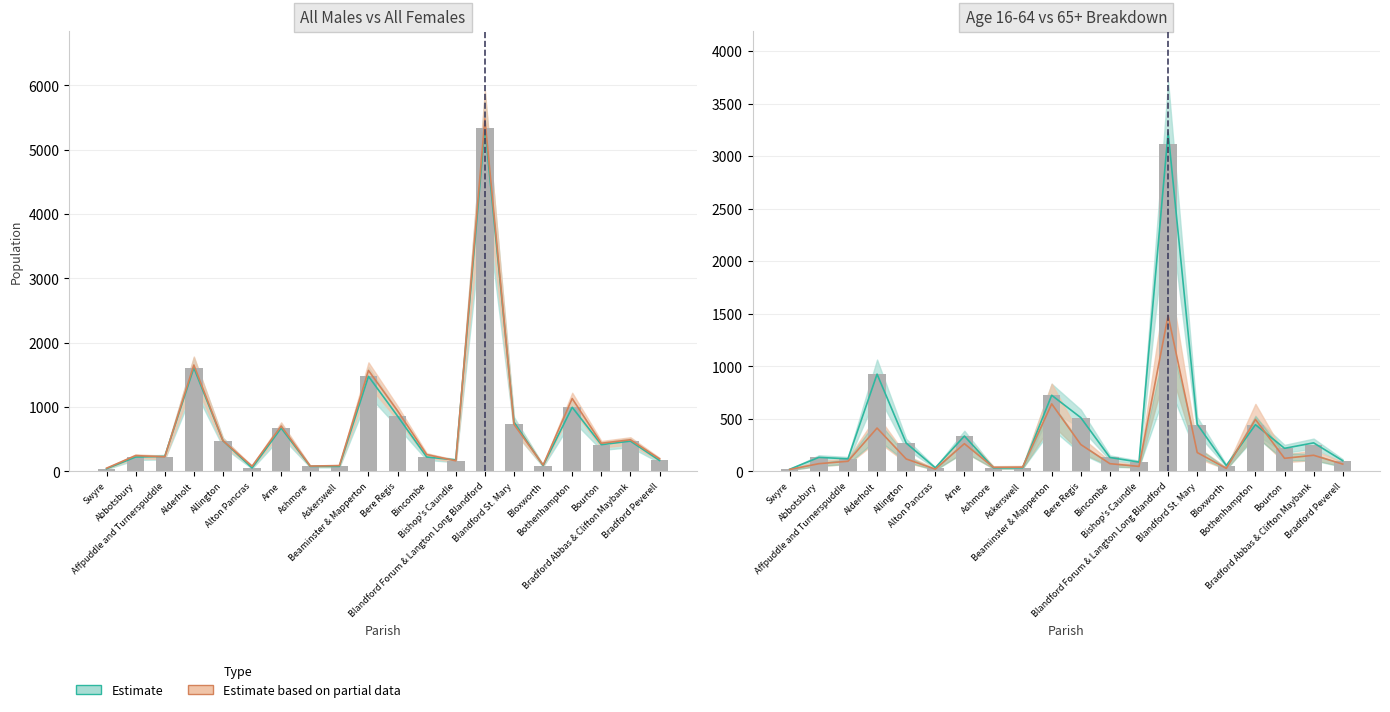

Between Bishop's Caundle and Bourton, which is larger?

Bourton